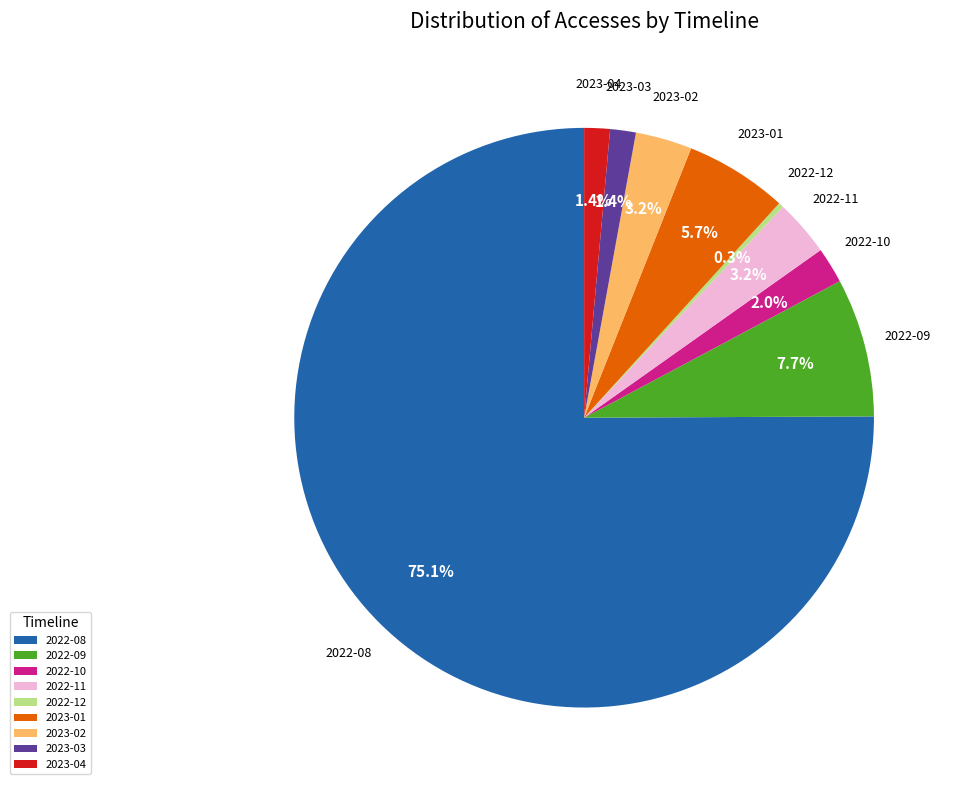

Combined, do 2023-03 and 2023-02 account for over 50%?

No